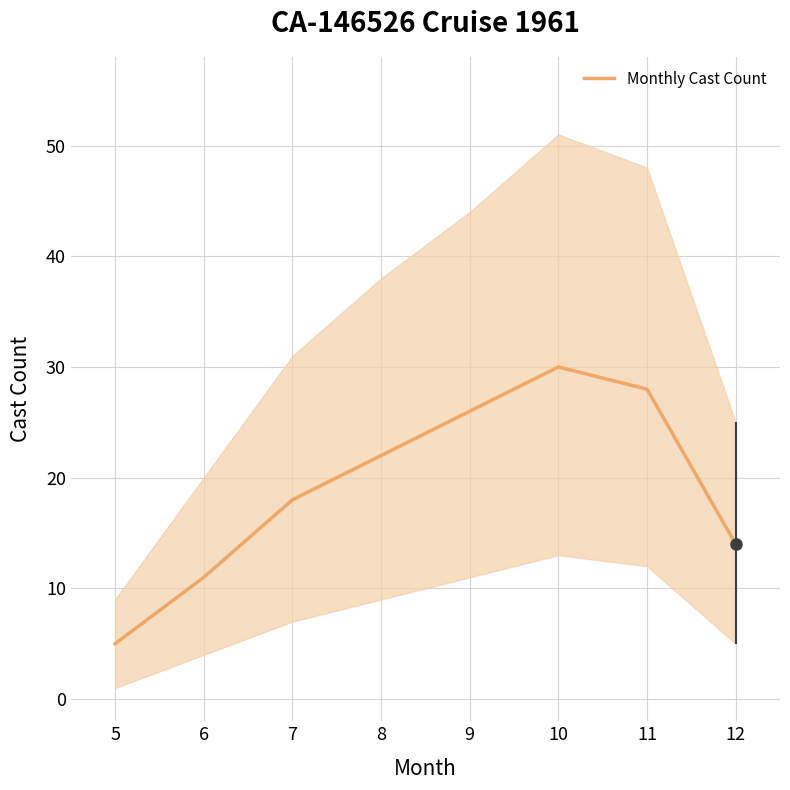

Where is the data nearest to the value 17?

7